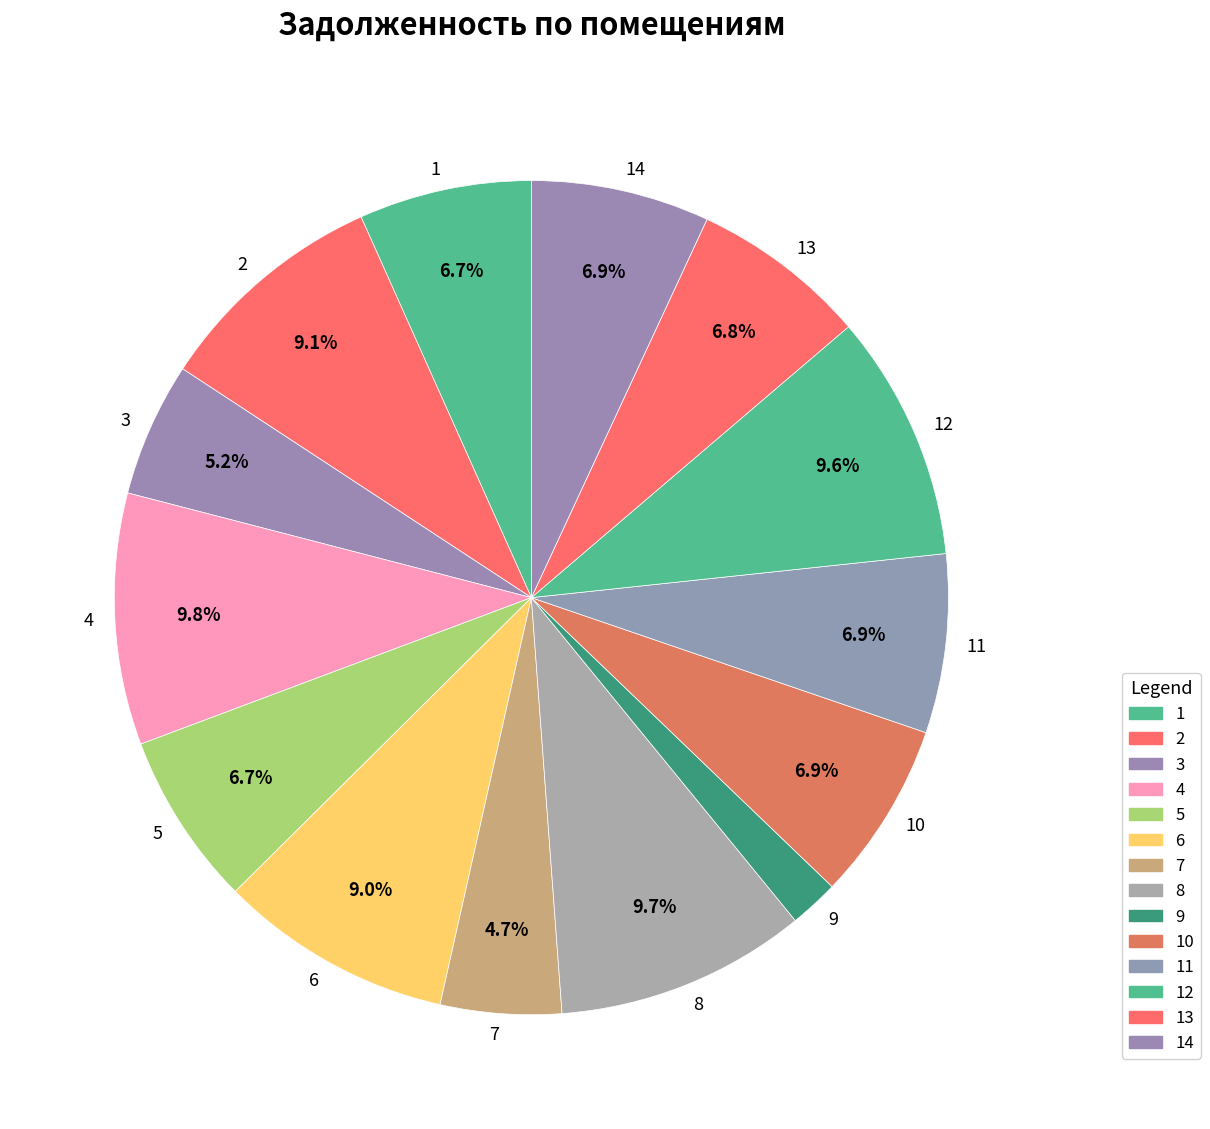

How many segments does this pie chart have?

14